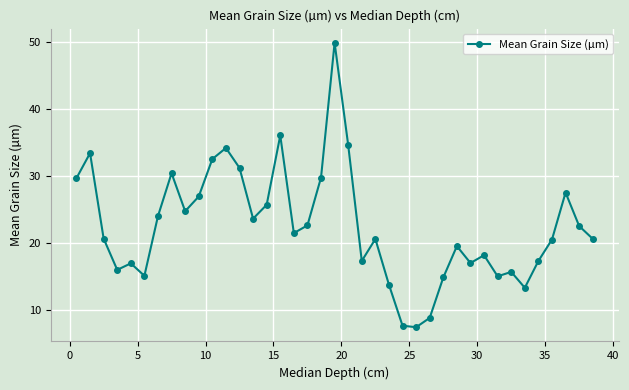

True or false: the data has more than 2 interior local peaks.

True